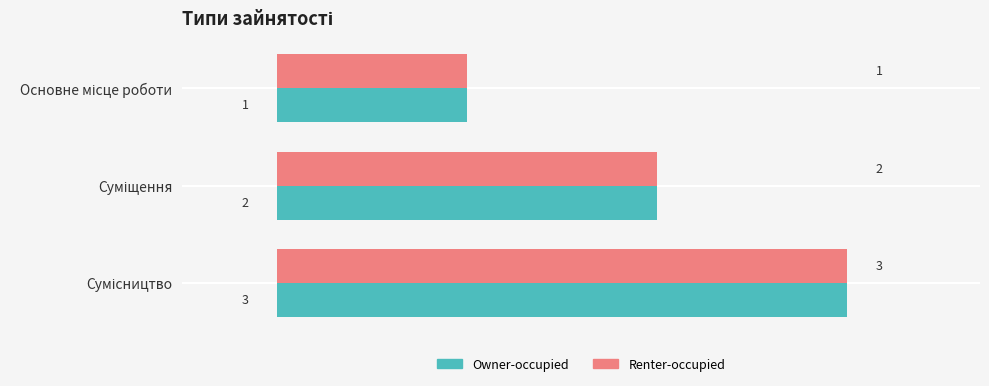

What is the sum of all Renter-occupied values?

6